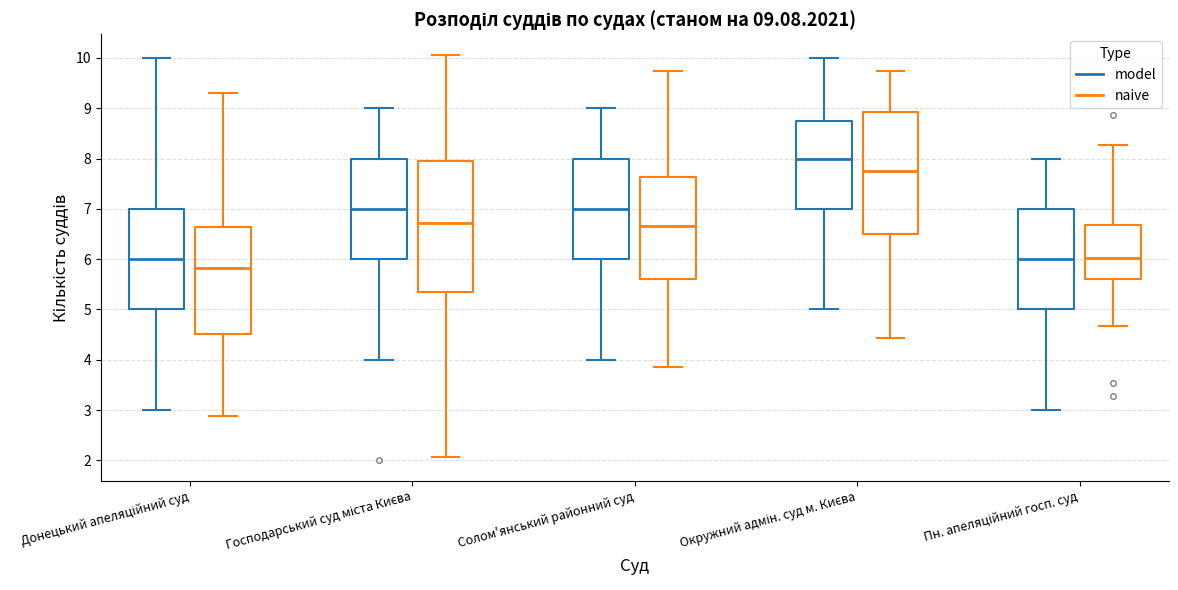

Which box is the tallest, from its lower edge to its upper edge?

Господарський суд міста Києва (naive)